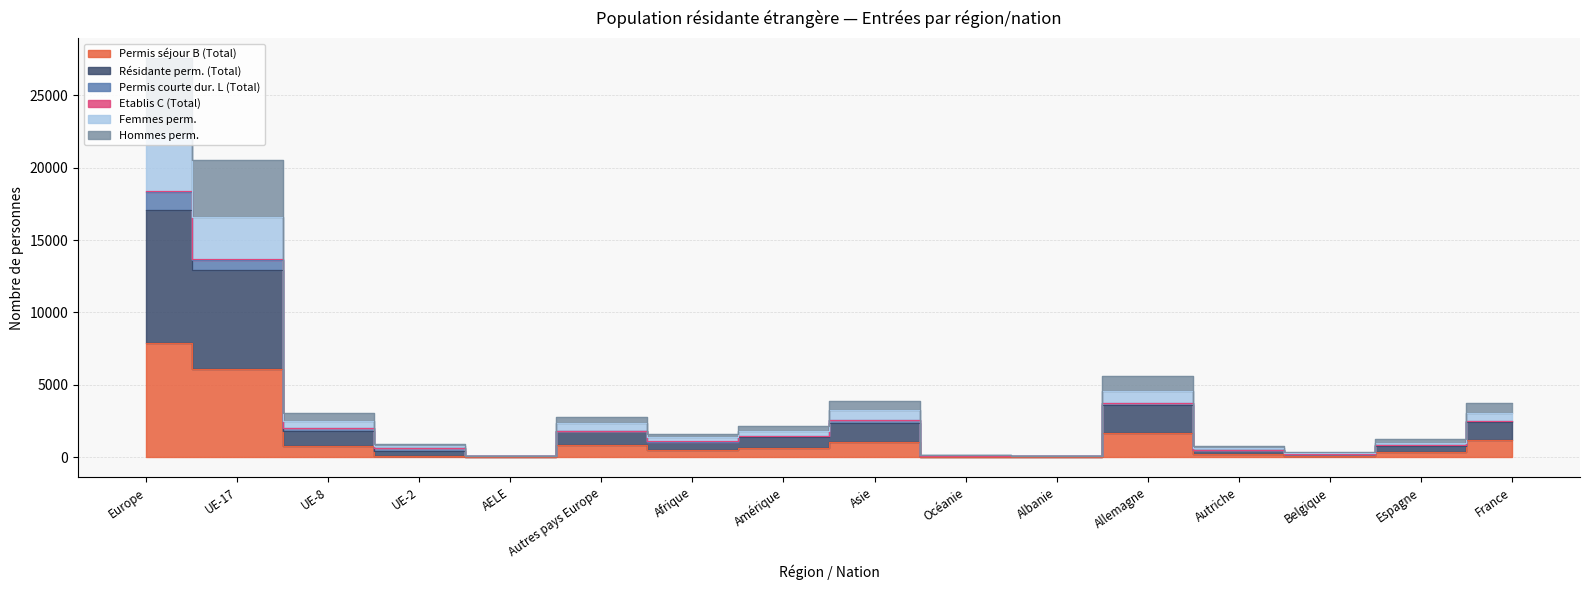

Does the chart have visible grid lines?

Yes